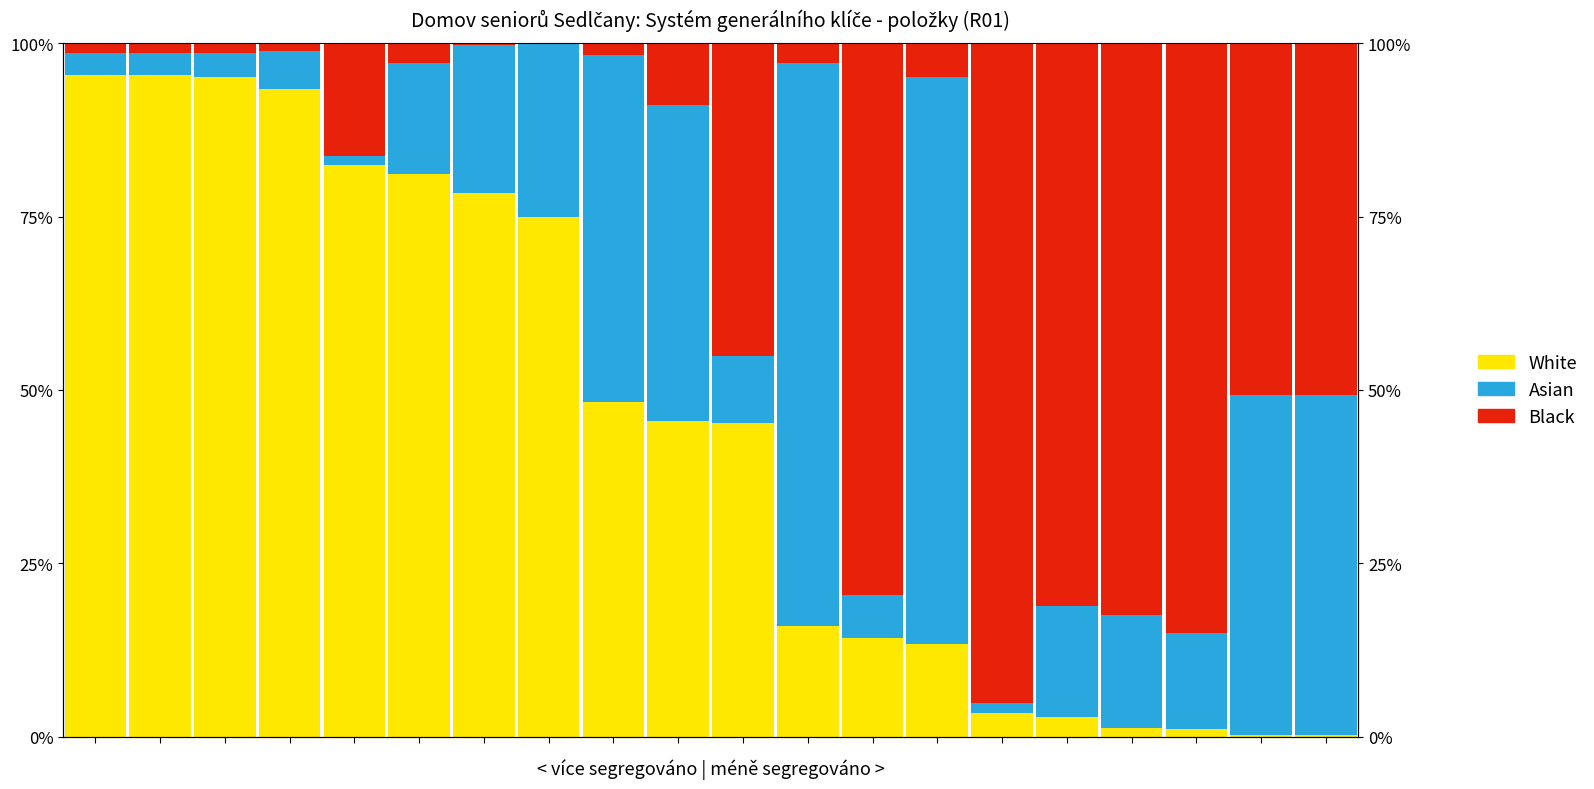

What is the greatest value displayed?

1.0